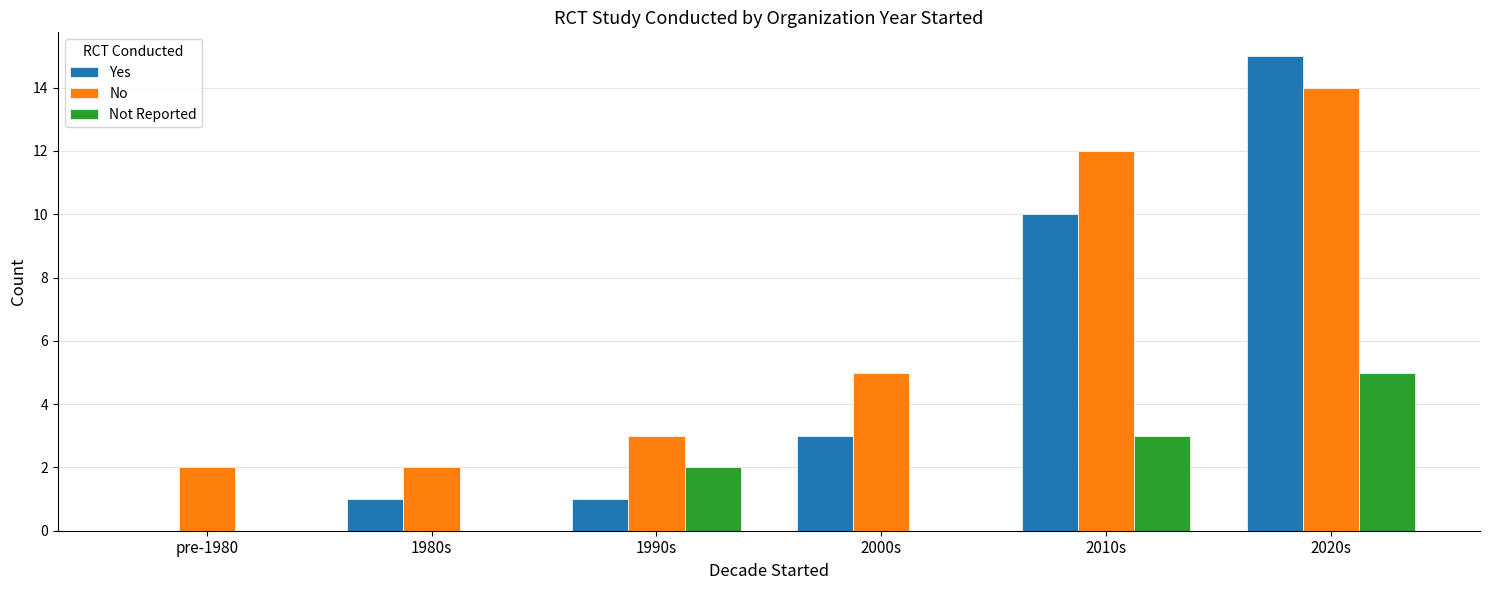

What value does the No series have at 2010s?

12